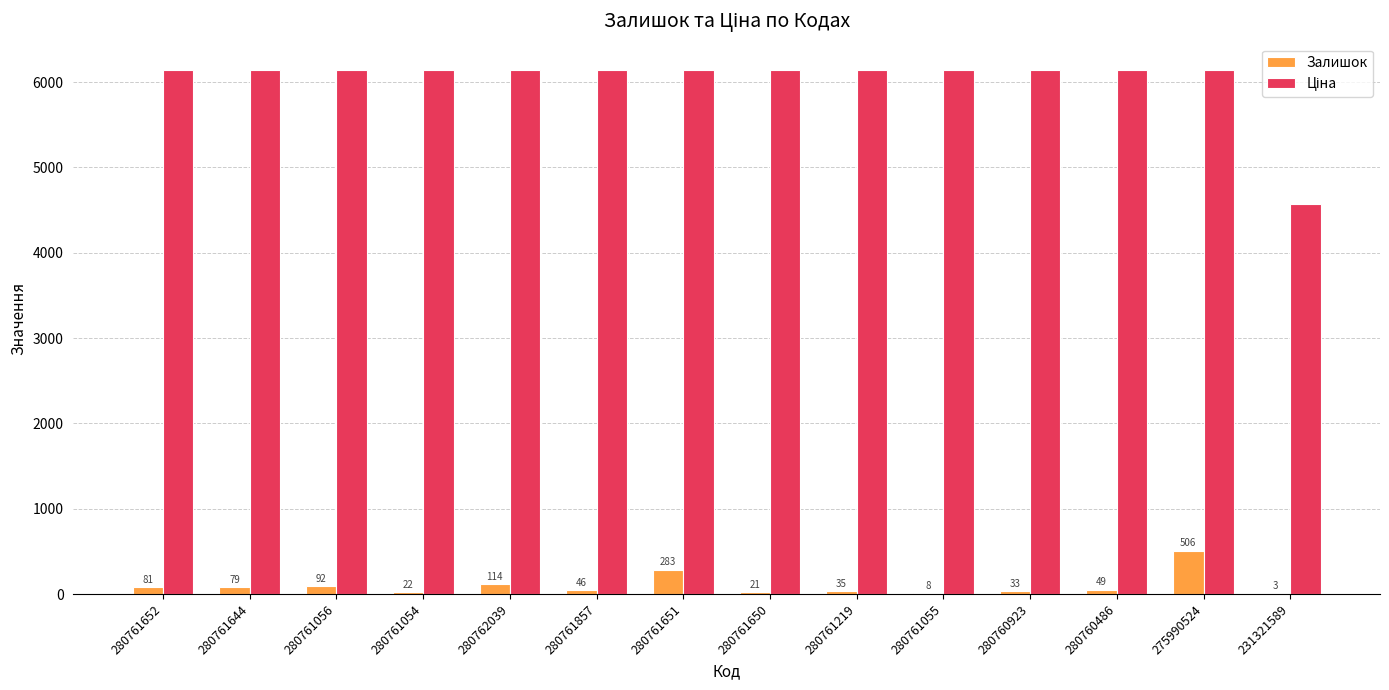

At which category is the sum across all series the highest?

275990524